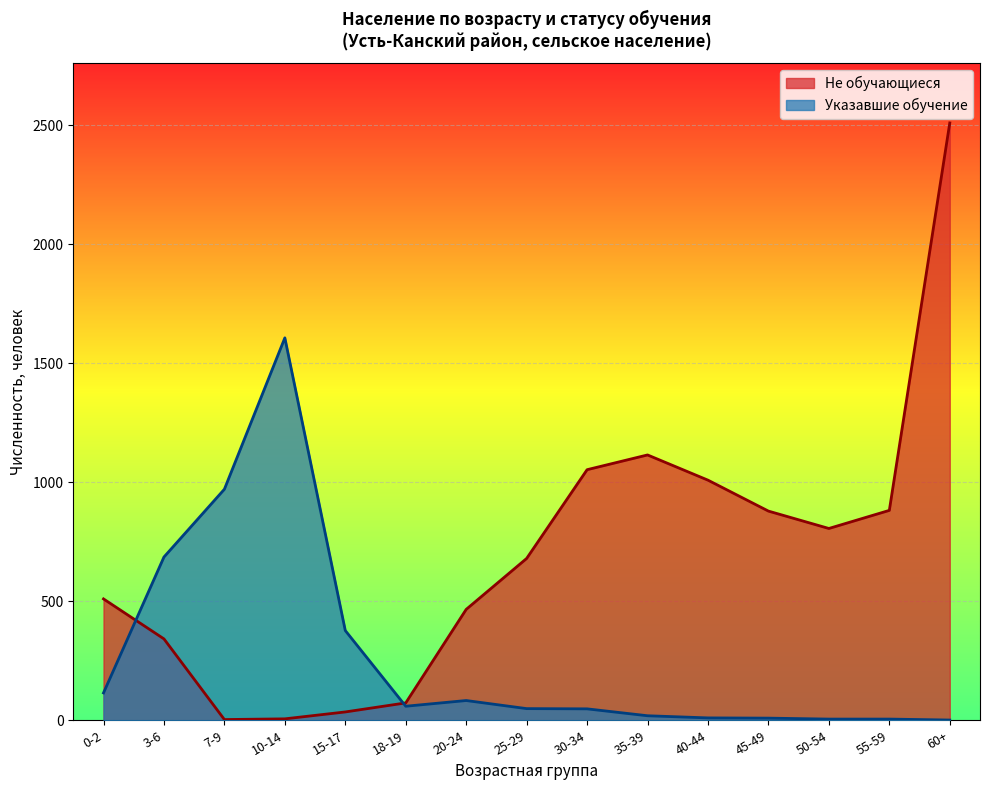

How many interior local valleys does the Не обучающиеся series have?

2